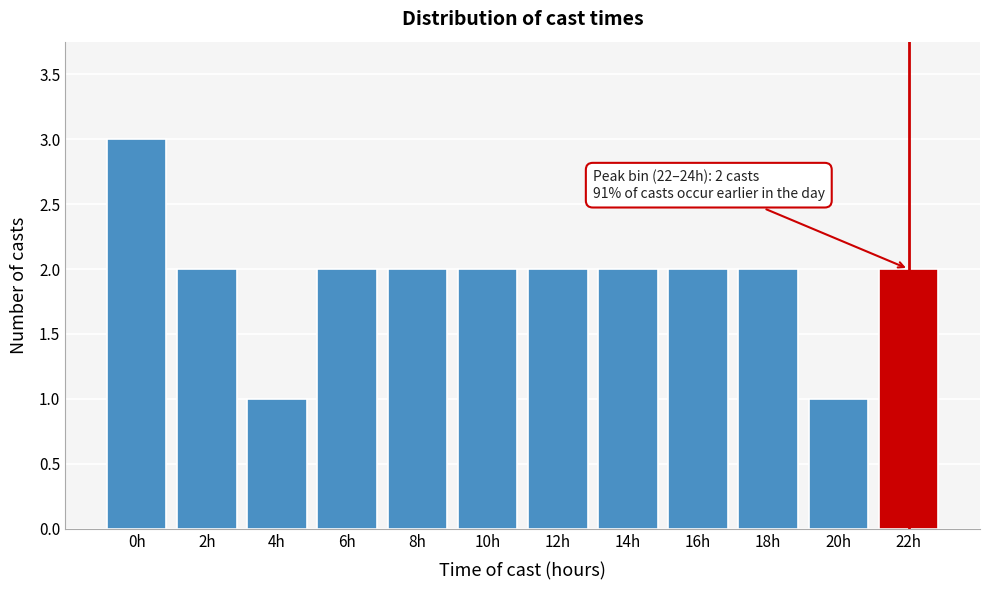

Reading left to right, transcribe all the data shown in this chart.

0h=3	2h=2	4h=1	6h=2	8h=2	10h=2	12h=2	14h=2	16h=2	18h=2	20h=1	22h=2